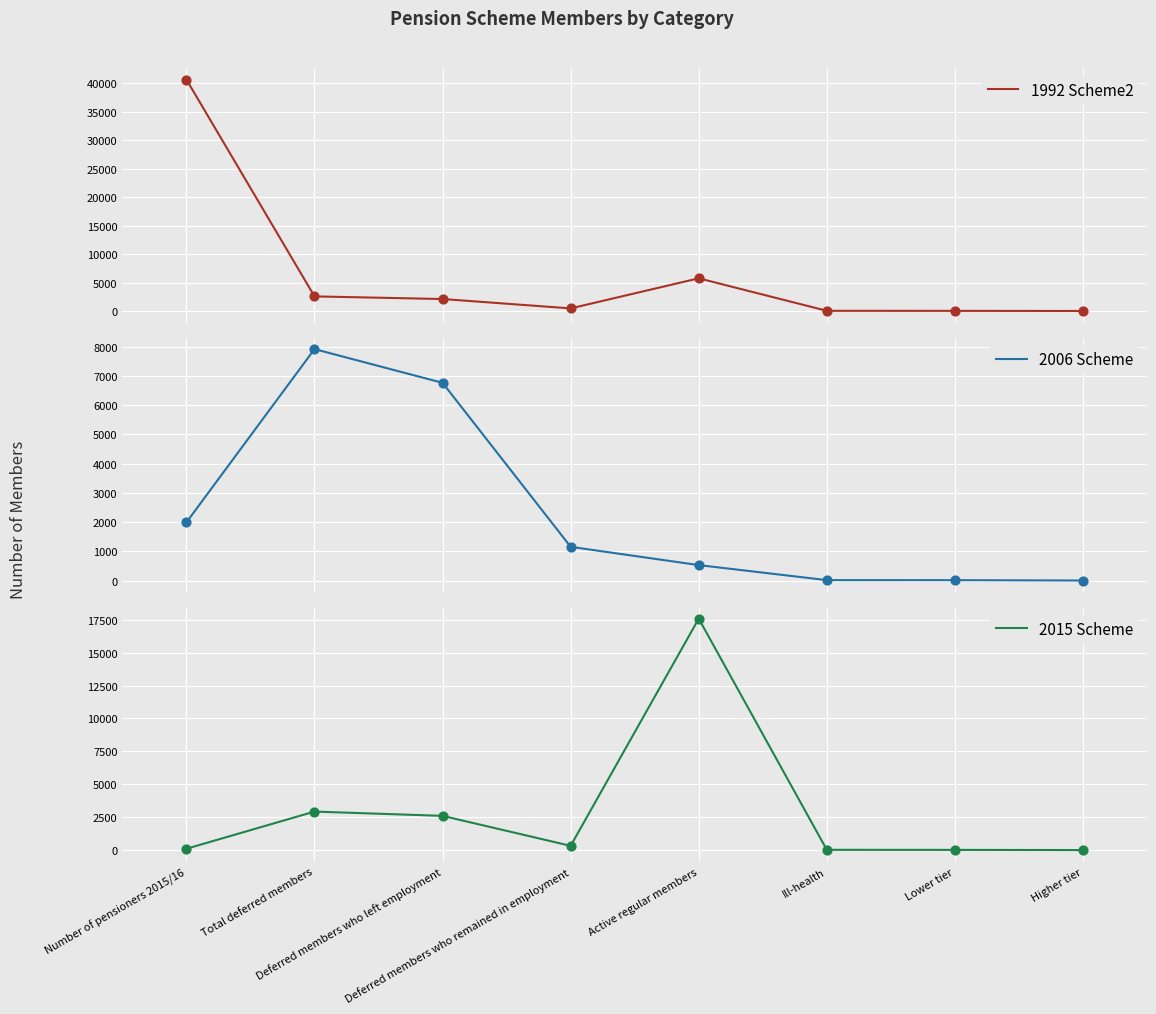

Which series contains the lowest Y value?

2006 Scheme